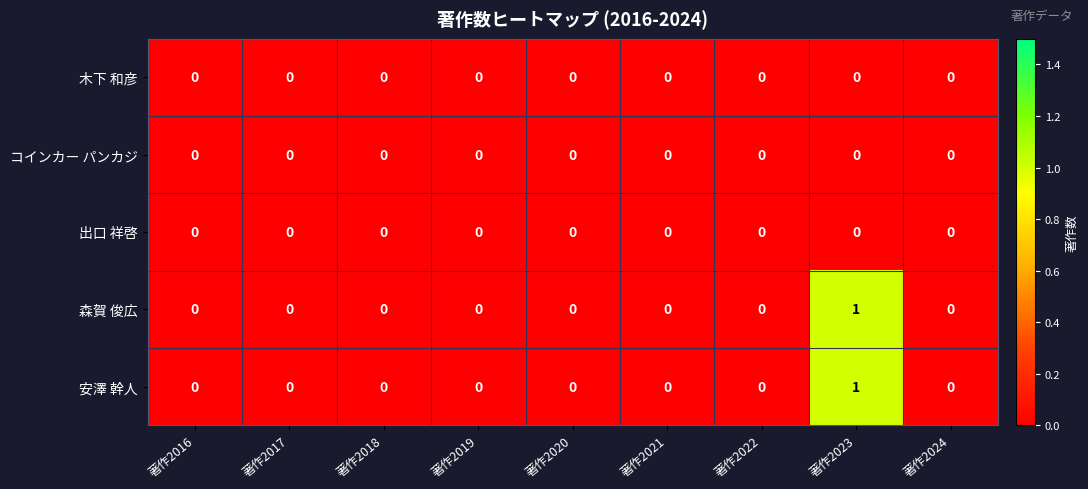

Which label corresponds to the largest value in the chart?

著作2023